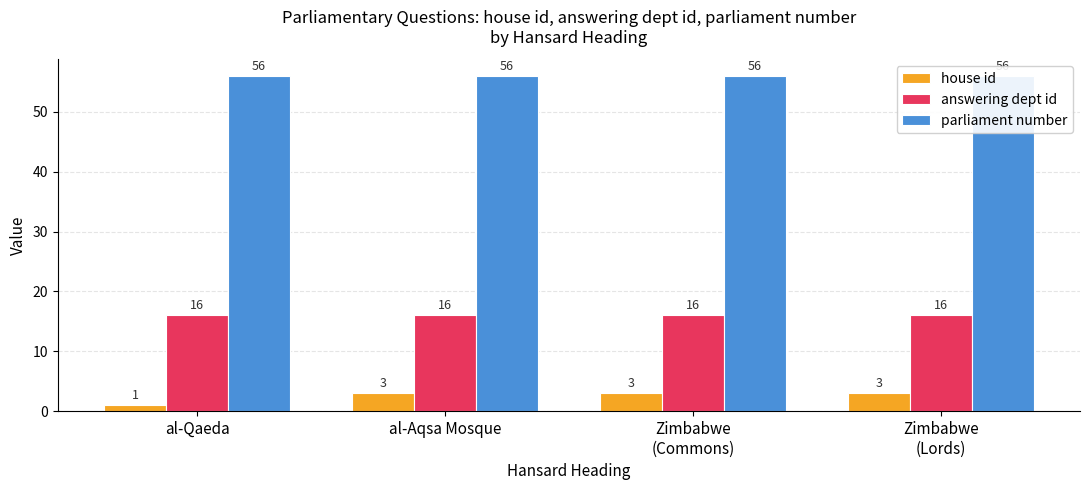

What is the minimum value shown in the chart?

1